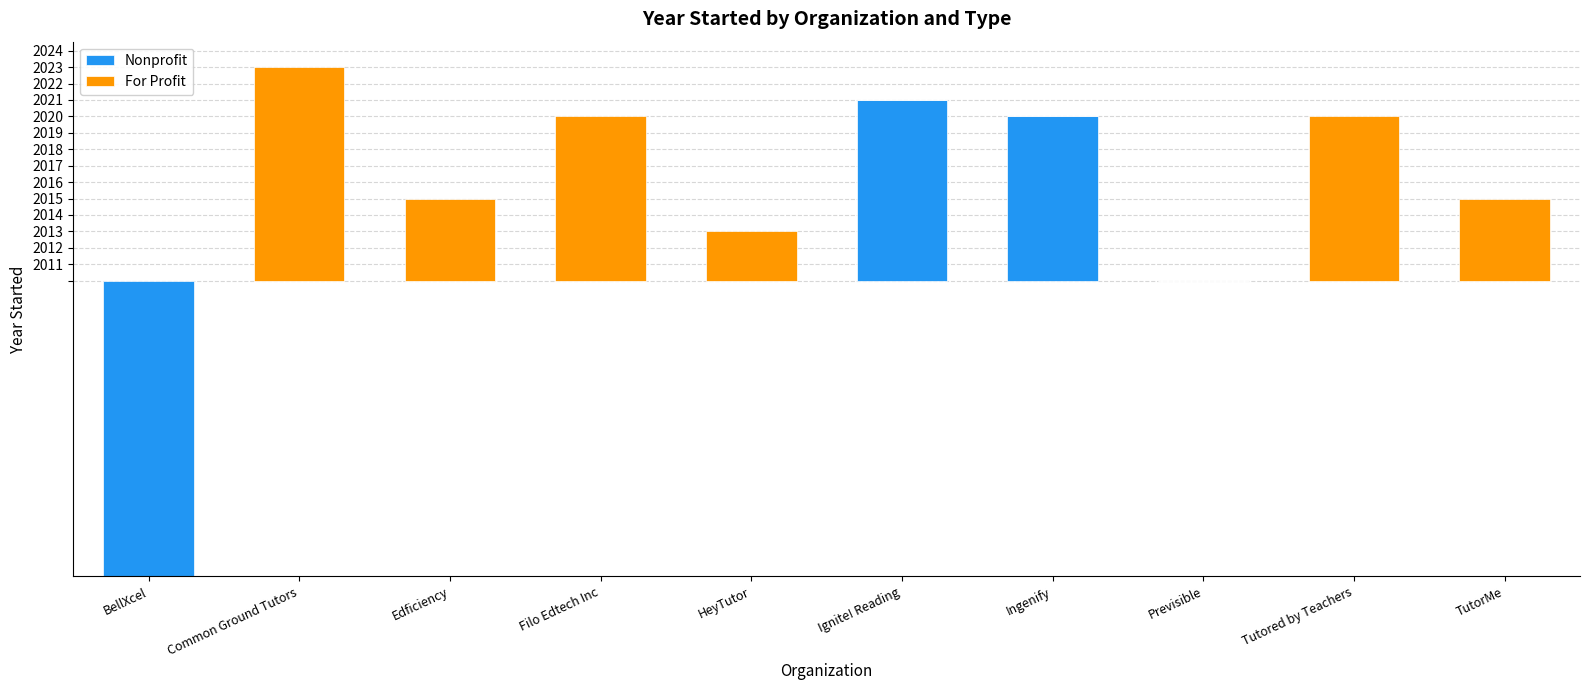

Does the chart contain stacked bars?

No